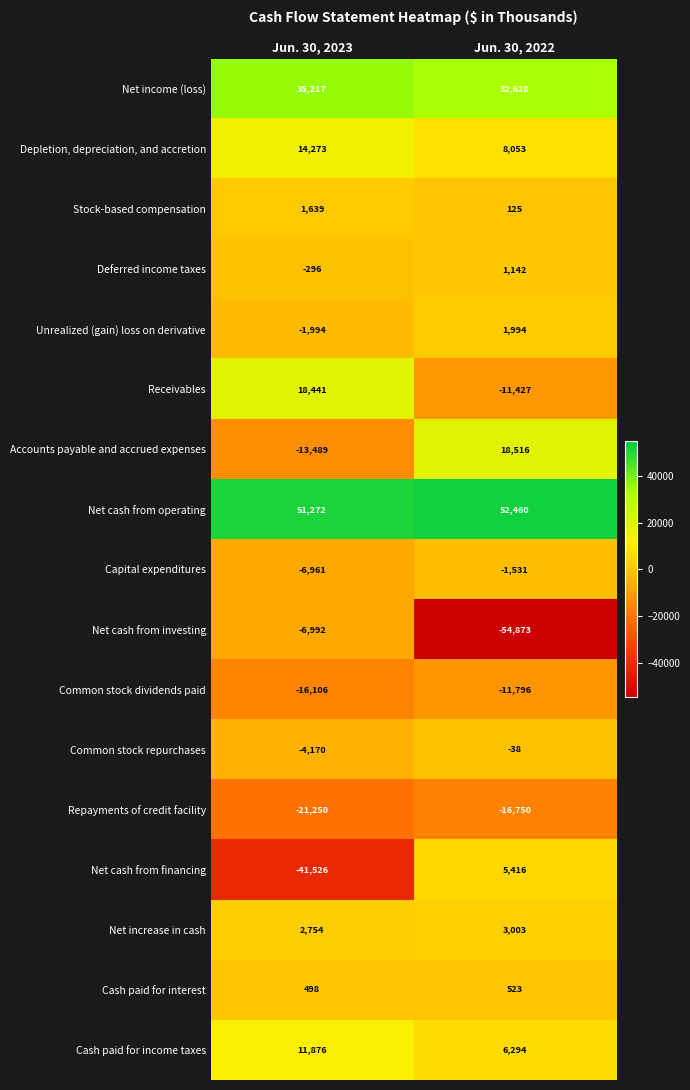

What is the approximate value of Cash paid for income taxes at Jun. 30, 2022?

6294